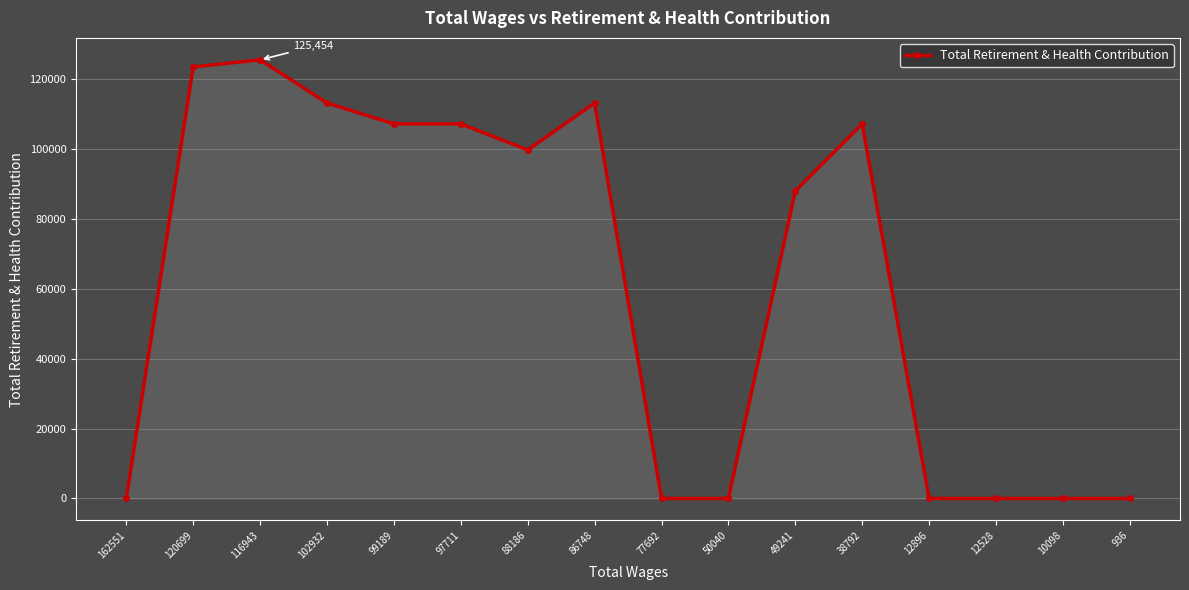

Reading right to left, transcribe all the data shown in this chart.

936=0	10098=0	12528=0	12896=0	38792=107139	49241=87906	50040=0	77692=0	86748=113110	88186=99676	97711=107139	99189=107139	102932=113110	116943=125454	120699=123428	162551=0